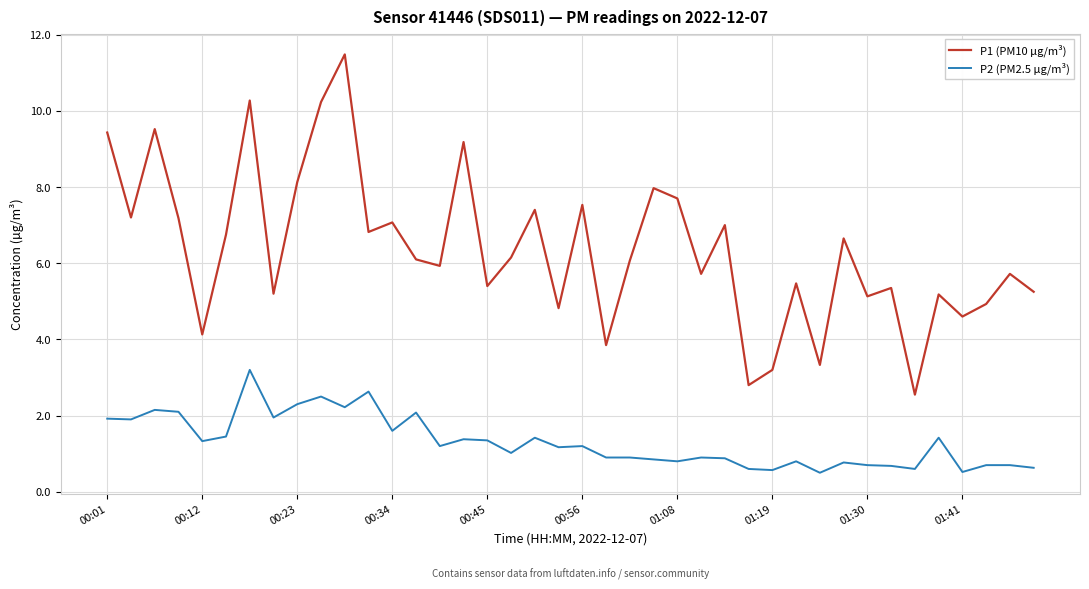

Is this an area chart (filled region under the line)?

No